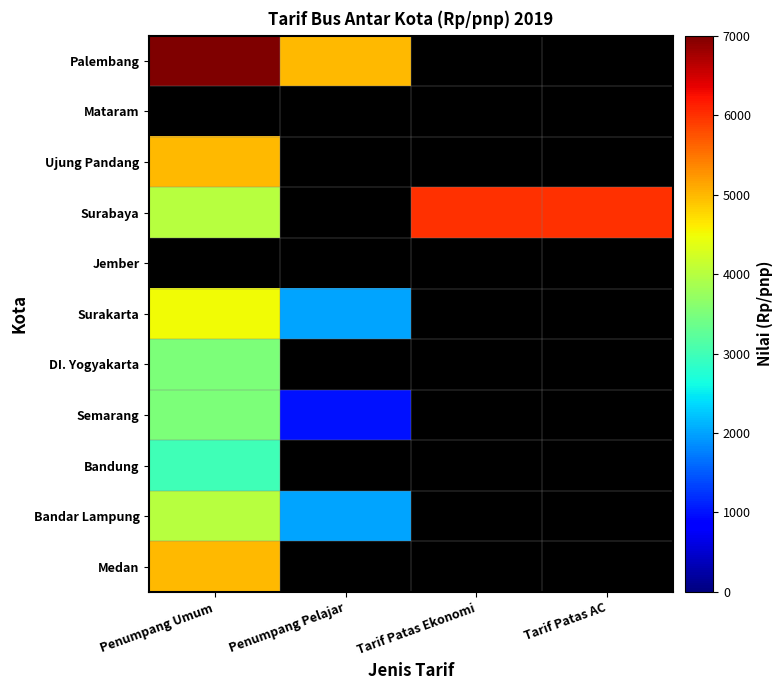

At Tarif Patas Ekonomi, list the series in order from smallest to largest.

Medan, Bandar Lampung, Bandung, Semarang, DI. Yogyakarta, Surakarta, Jember, Surabaya, Ujung Pandang, Mataram, Palembang